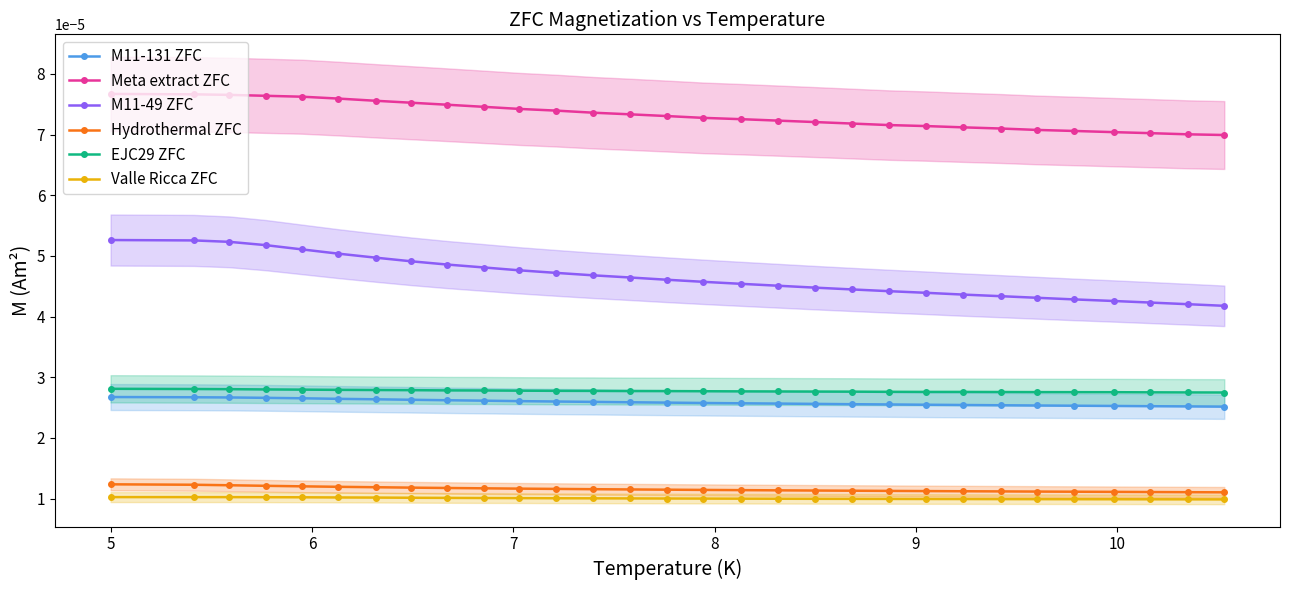

How many Valle Ricca ZFC values are between 0 and 1?

30